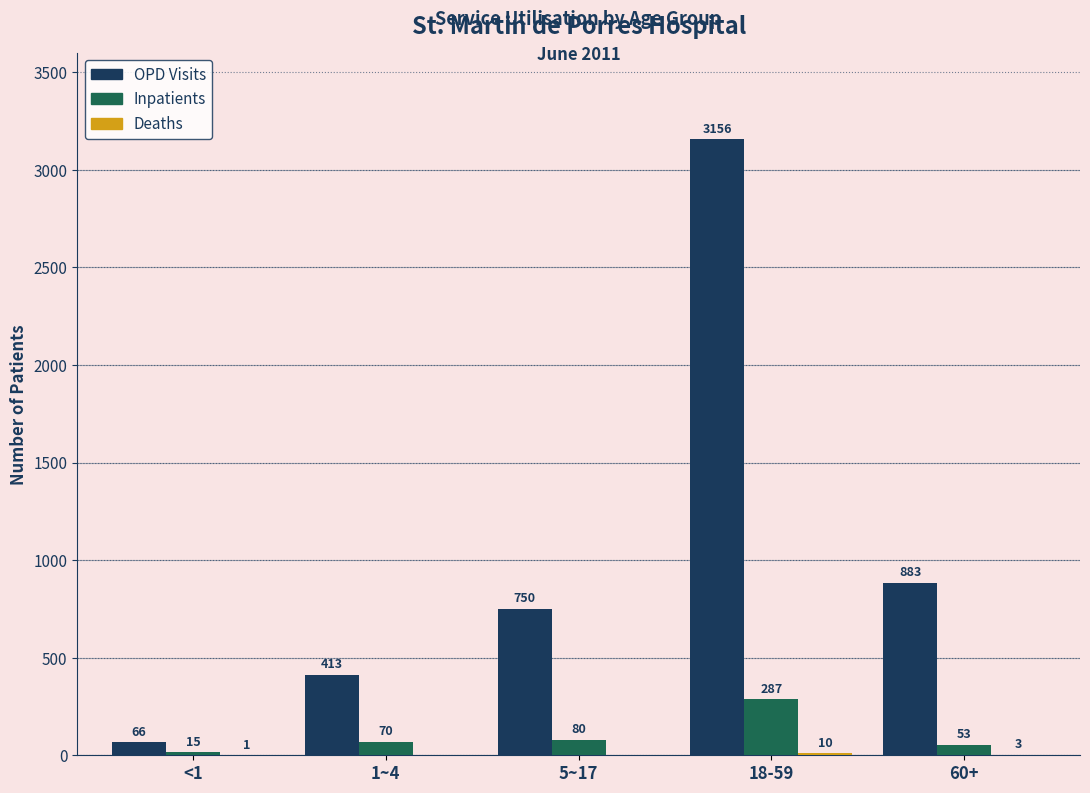

True or false: Inpatients has a value of 53 at 60+.

True